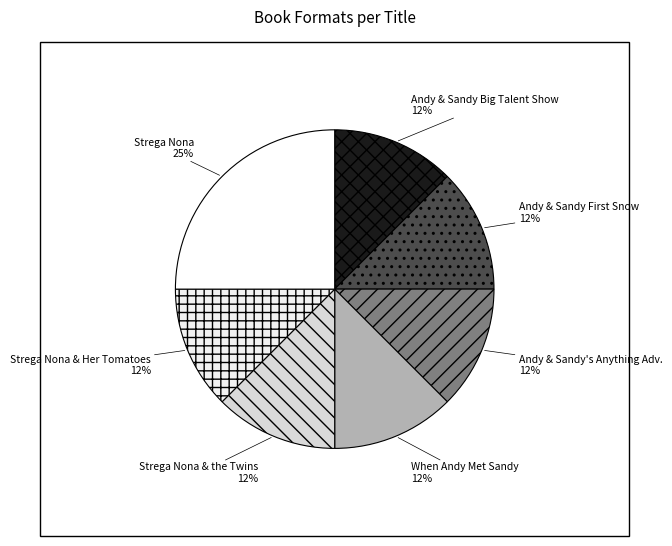

To the nearest percent, what is the difference between the largest and smallest slice percentages?

12%